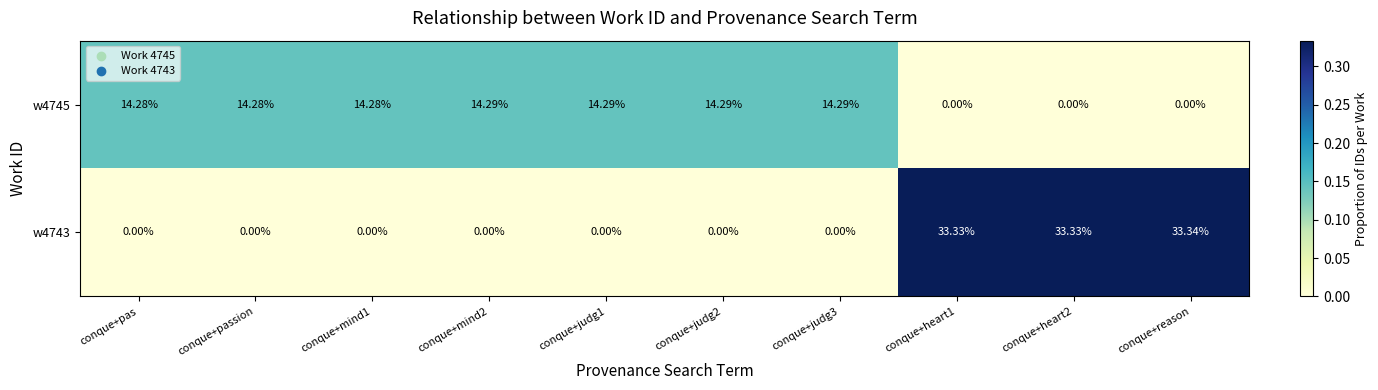

At which category does the chart reach its peak across all series?

conque+reason